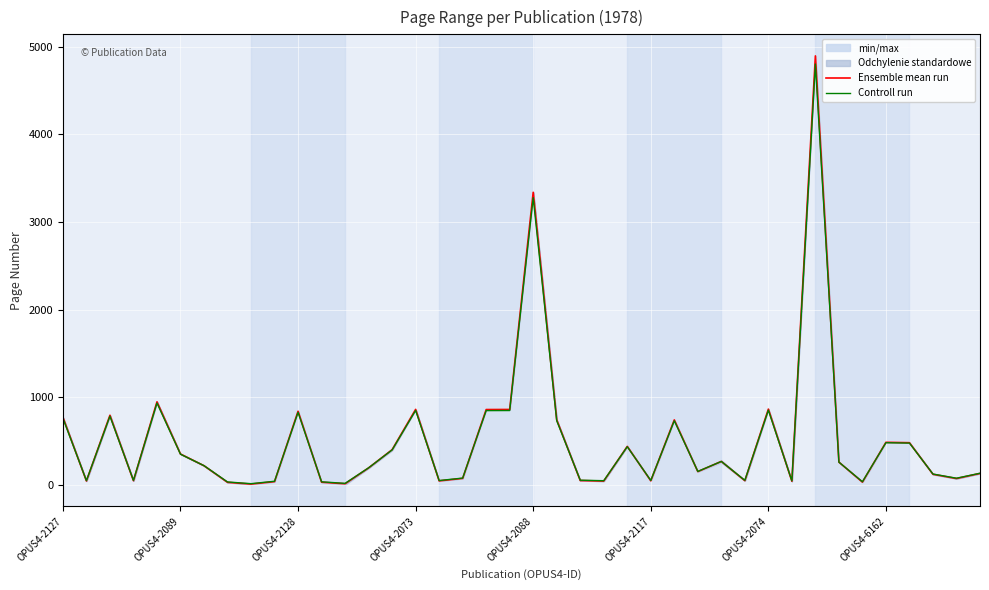

Is it true that Controll run equals 24.5 at 29?

False